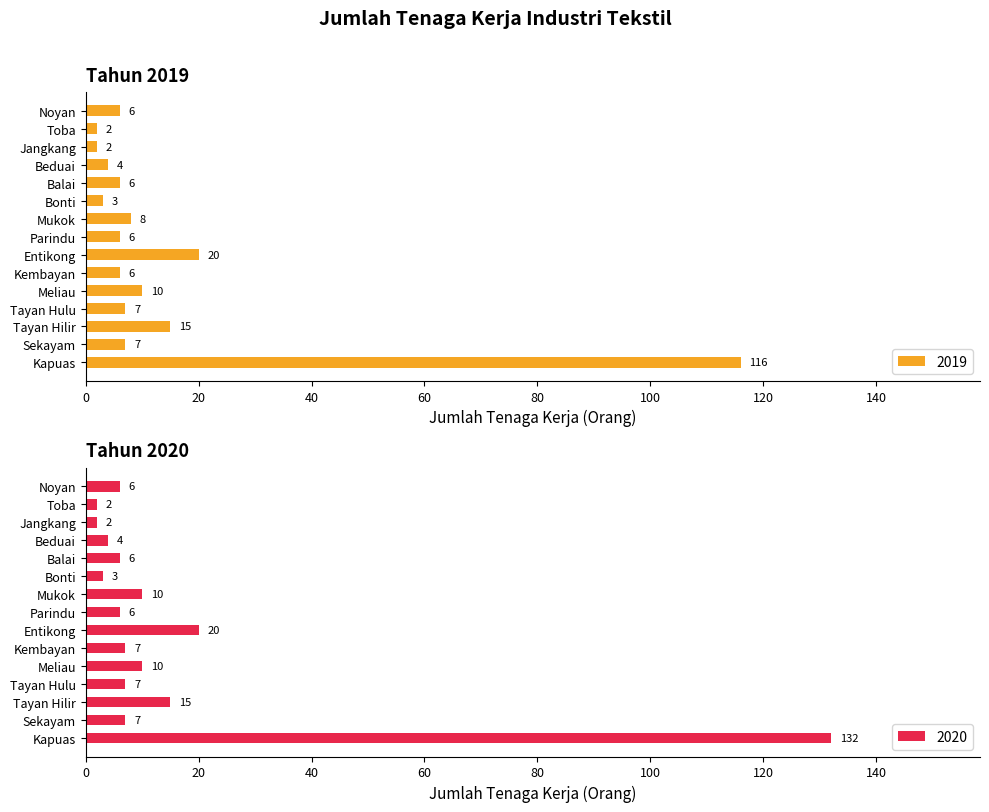

The value of 2019 at Jangkang is 3. True or false?

False